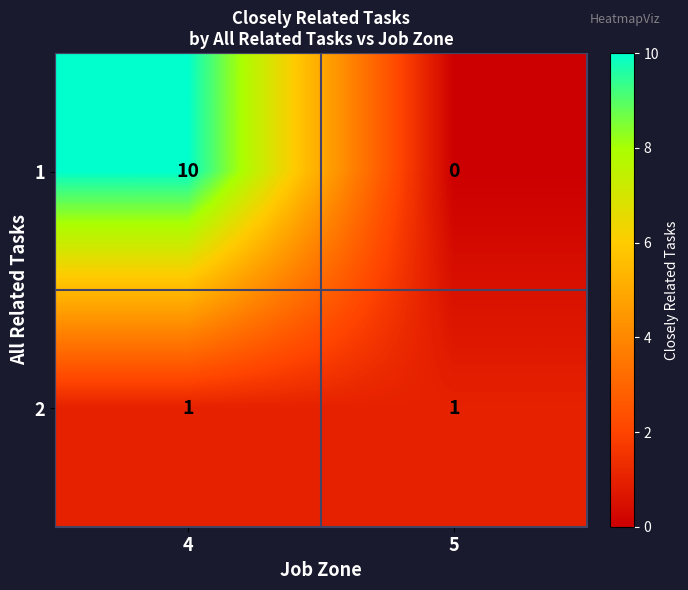

The 1 series shows 10 at 4. True or false?

True